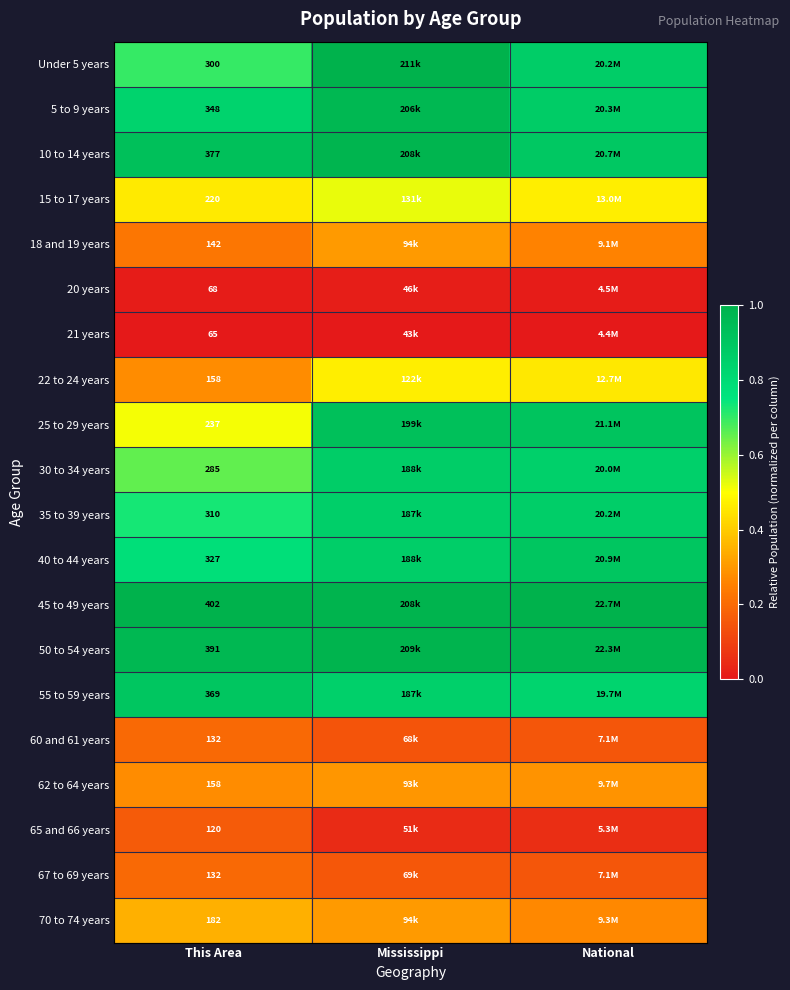

The value of 50 to 54 years at National is 1.0. True or false?

True